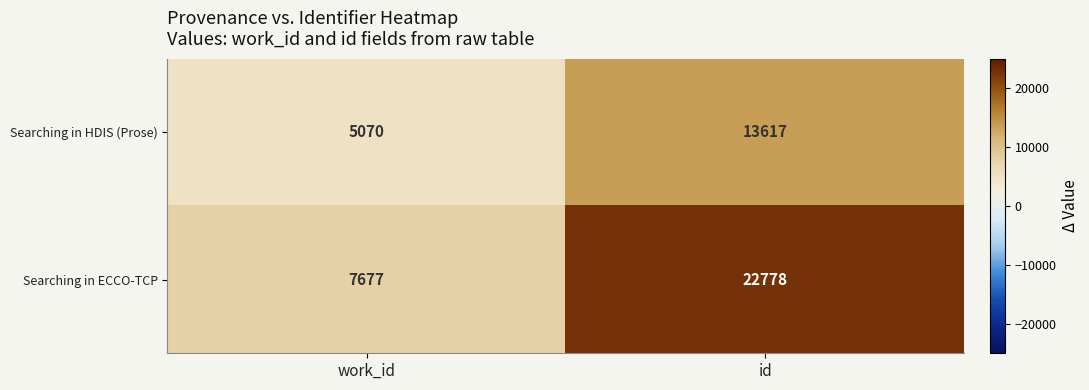

Rank the series at work_id from lowest to highest value.

Searching in HDIS (Prose), Searching in ECCO-TCP